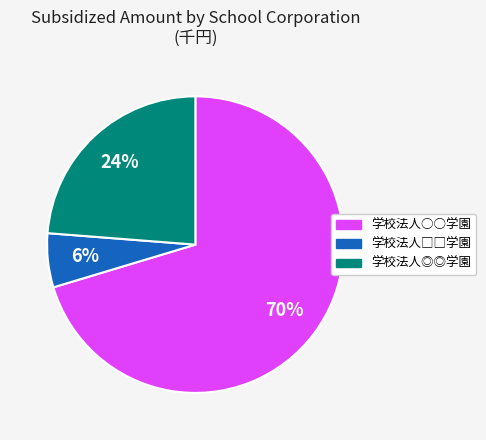

Do 学校法人◎◎学園 and 学校法人○○学園 together represent more than half of the pie?

Yes